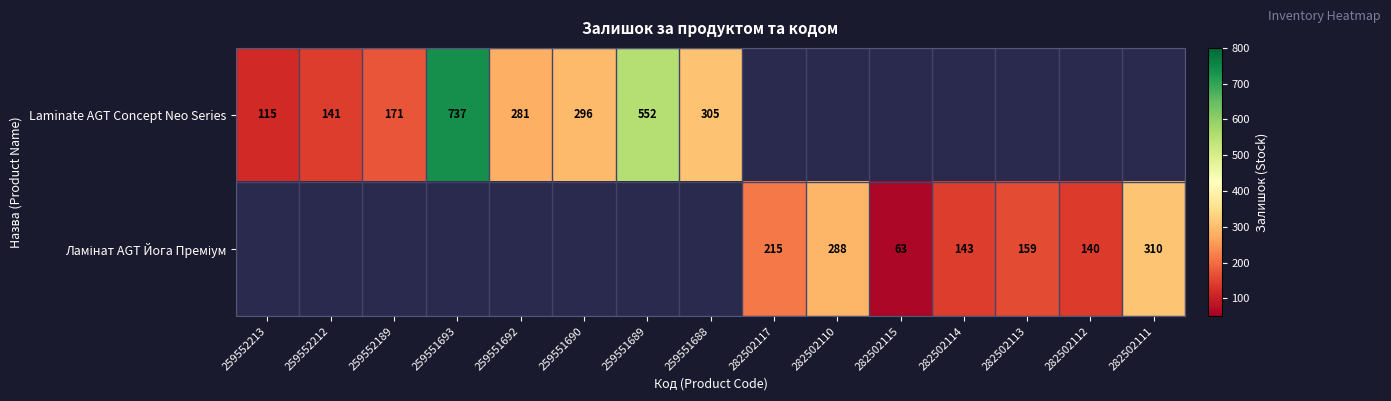

Rank the series by their maximum value, from highest to lowest.

Laminate AGT Concept Neo Series, Ламінат AGT Йога Преміум